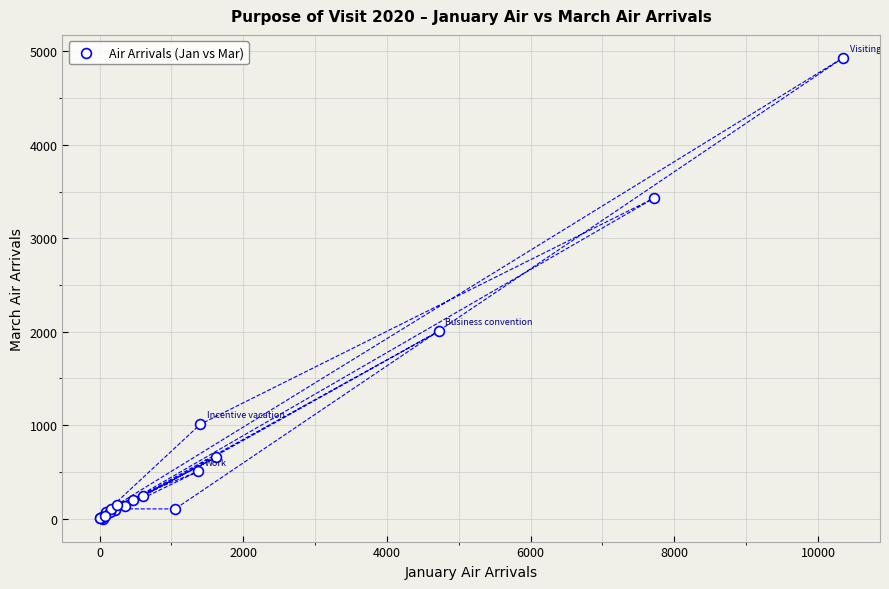

What Y value in the scatter plot is closest to 2465?

2004